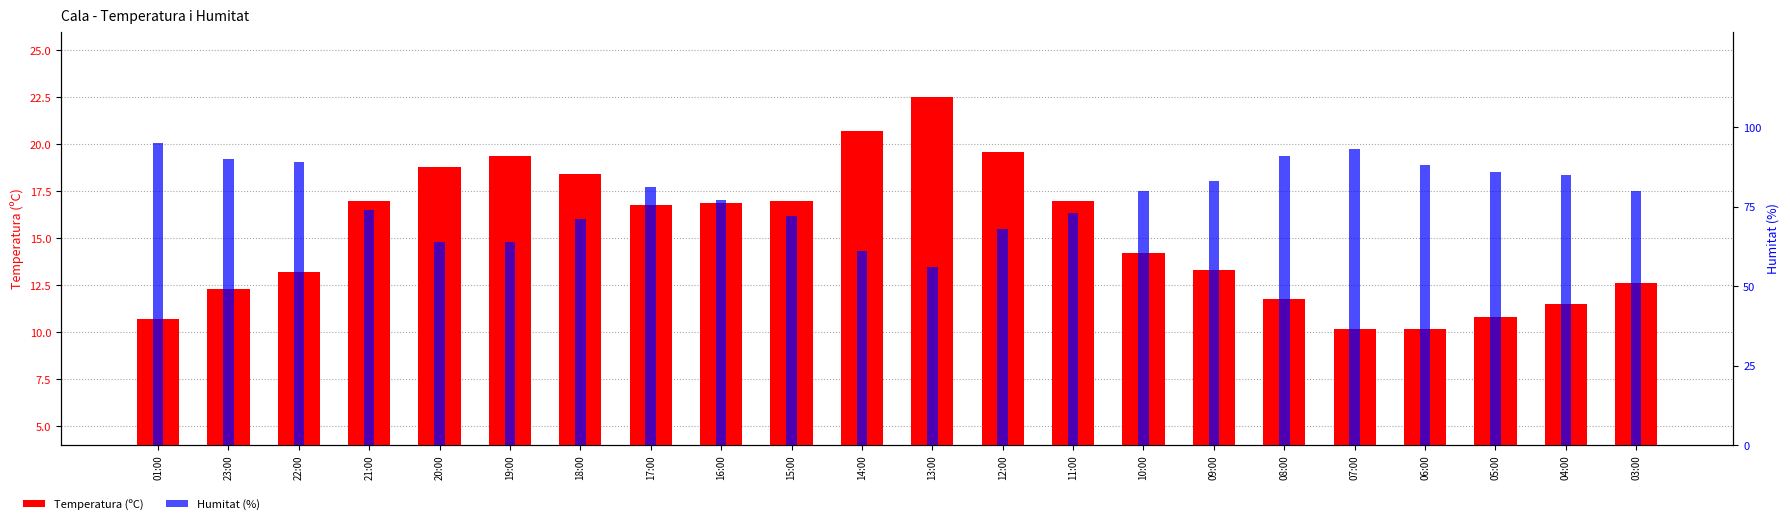

At which category is the sum across all series the highest?

01:00